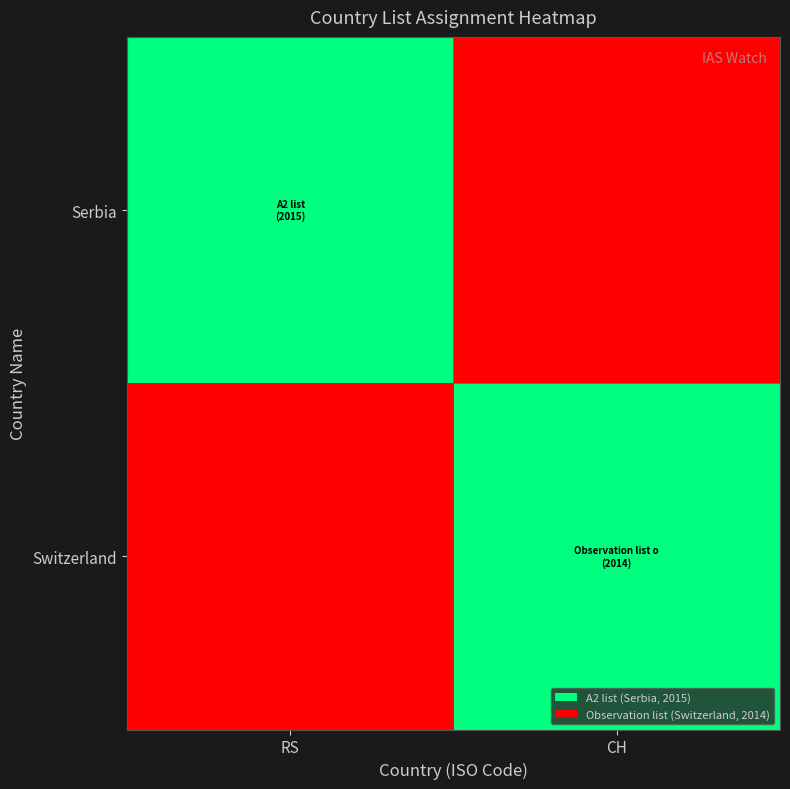

At which category is the sum across all series the highest?

RS